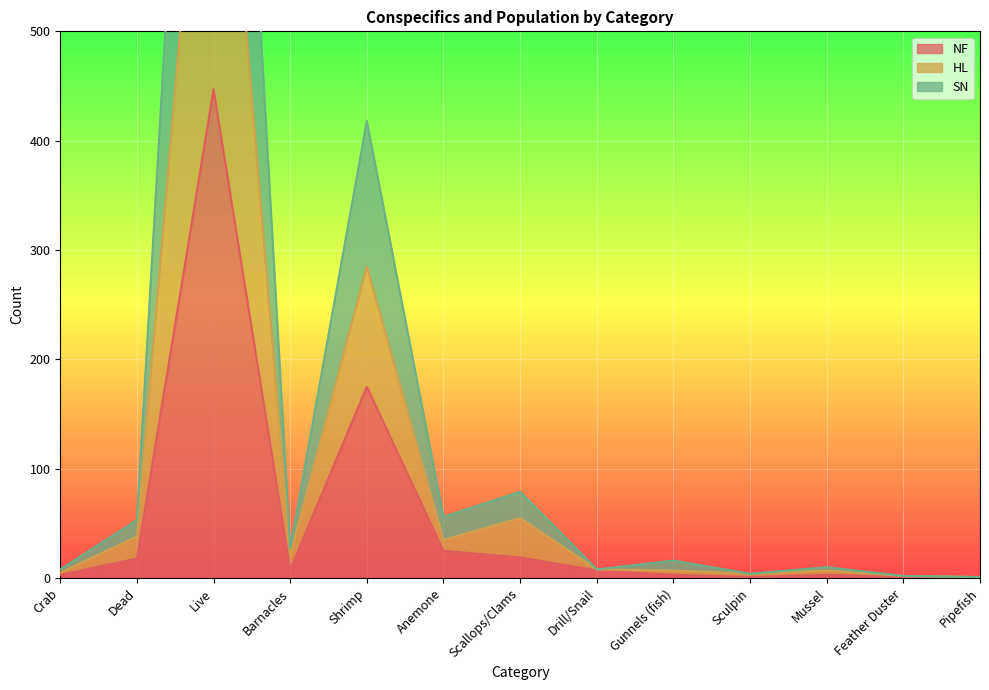

Which series has the widest spread of values?

SN